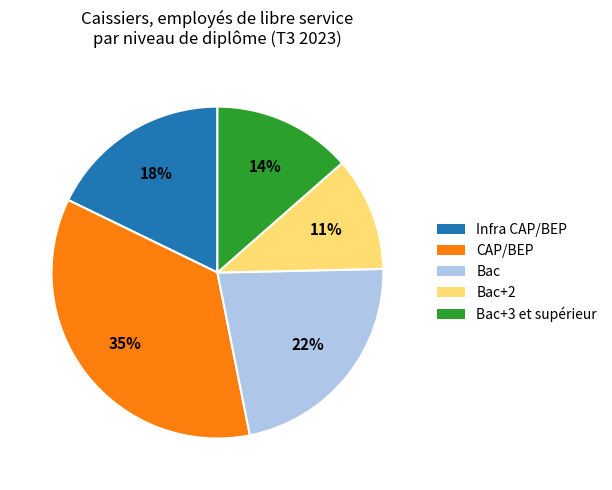

To the nearest percent, what is the difference between the largest and smallest slice percentages?

24%